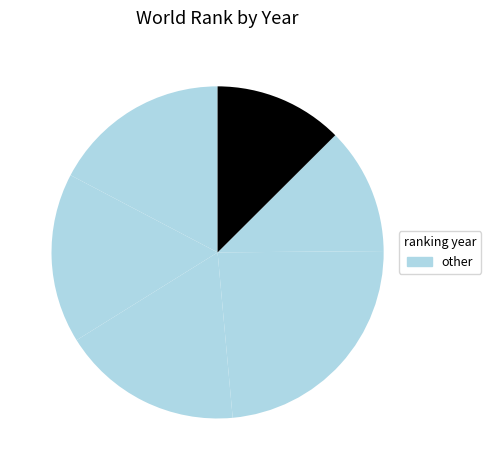

Count the number of slices in the pie.

6